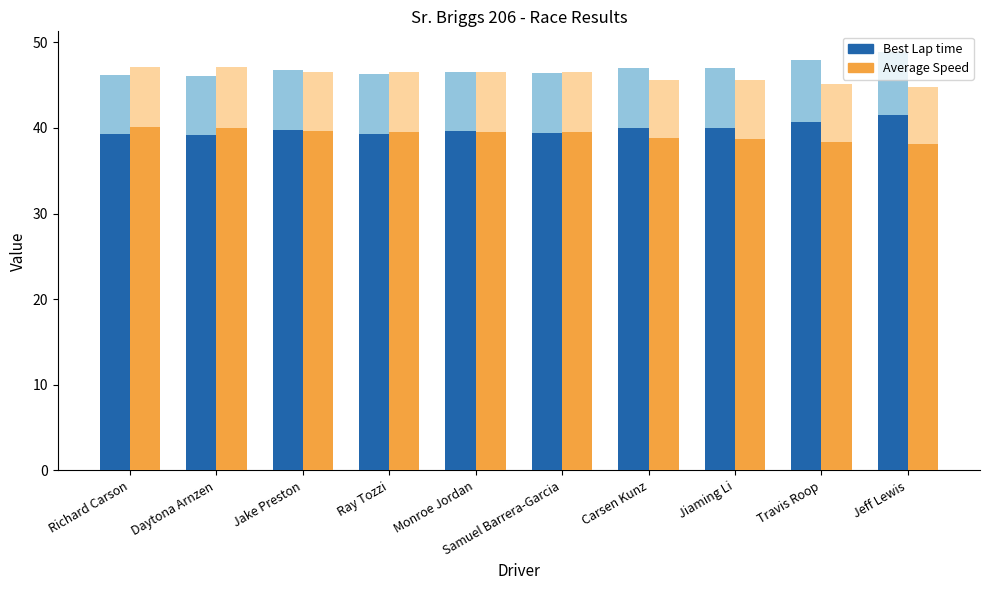

Reading left to right, list all the values displayed in this chart.

Best Lap time: Richard Carson=39.2	Daytona Arnzen=39.2	Jake Preston=39.7	Ray Tozzi=39.3	Monroe Jordan=39.6	Samuel Barrera-Garcia=39.4	Carsen Kunz=39.9	Jiaming Li=40.0	Travis Roop=40.7	Jeff Lewis=41.5
Average Speed: Richard Carson=40.1	Daytona Arnzen=40.0	Jake Preston=39.6	Ray Tozzi=39.6	Monroe Jordan=39.6	Samuel Barrera-Garcia=39.5	Carsen Kunz=38.8	Jiaming Li=38.7	Travis Roop=38.3	Jeff Lewis=38.1